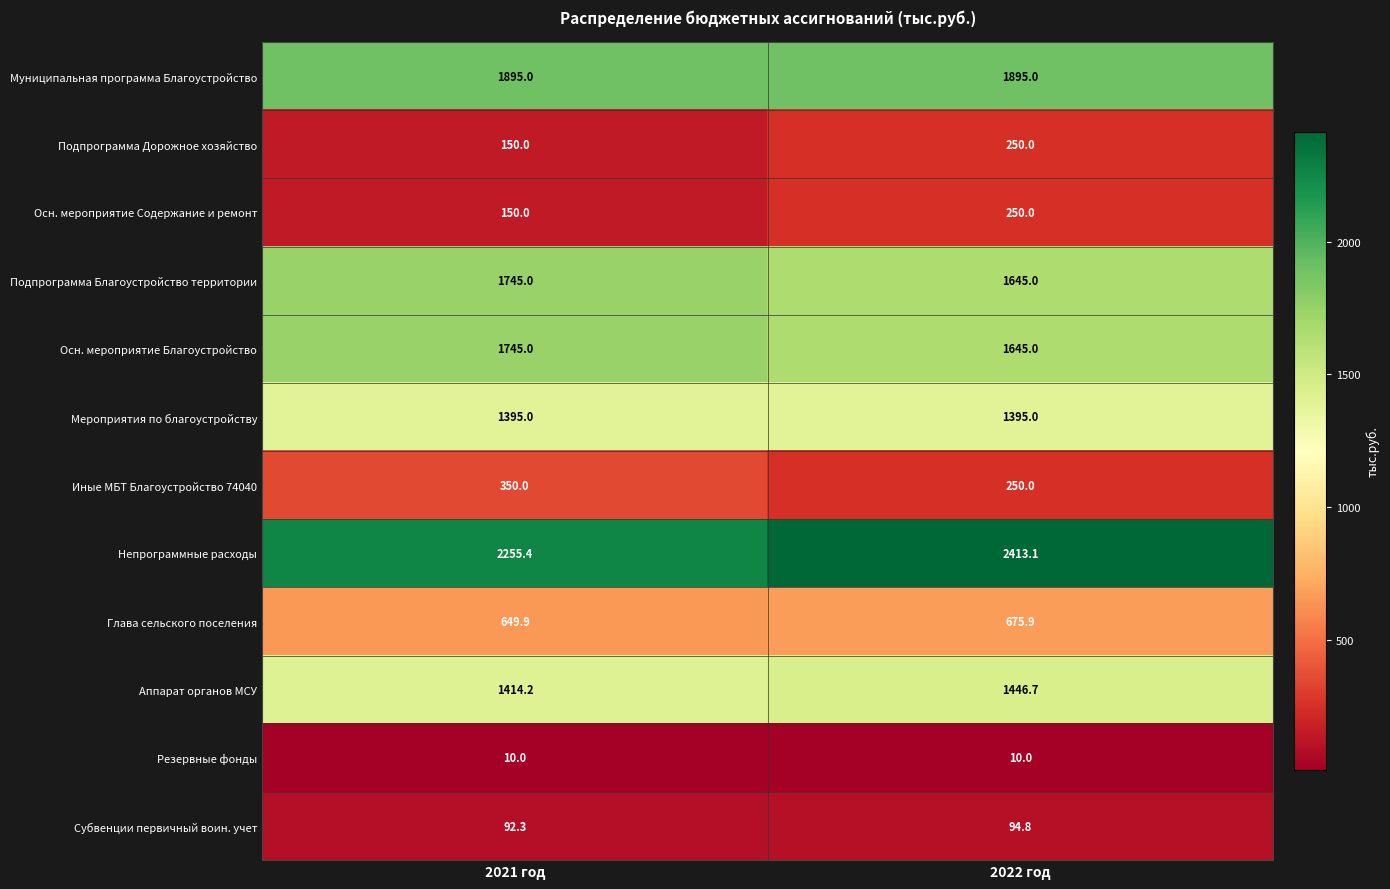

Is it true that Резервные фонды equals 14.5 at 2022 год?

False